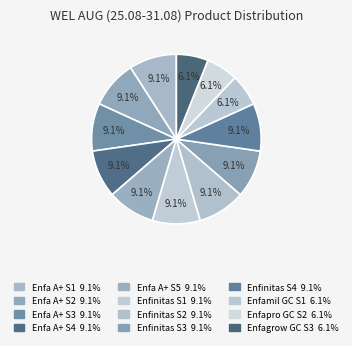

Is there a majority slice in this chart?

No